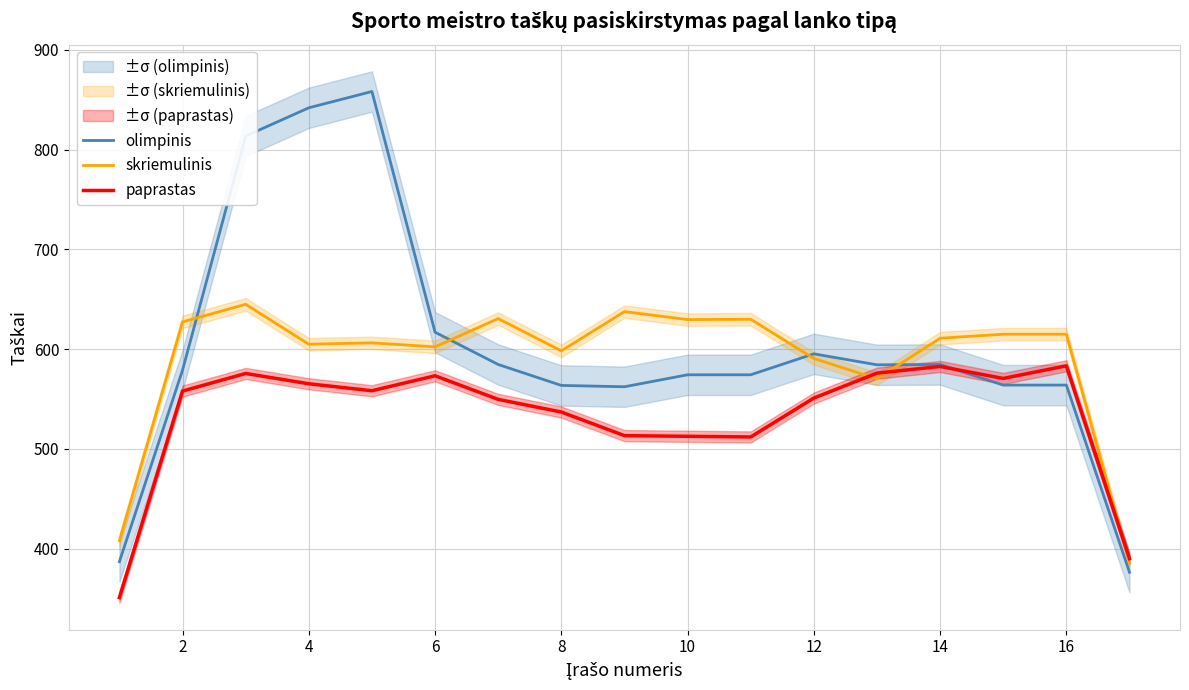

List the series in order of their overall mean, lowest first.

paprastas, skriemulinis, olimpinis